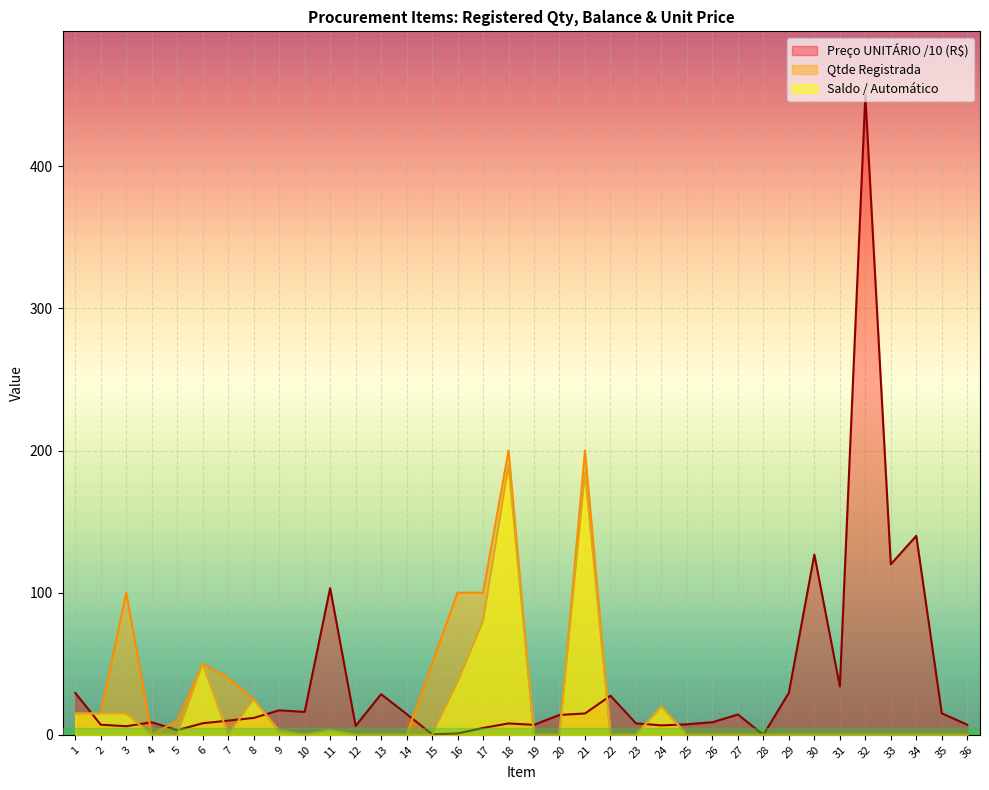

Where is the first local minimum for Qtde Registrada?

4